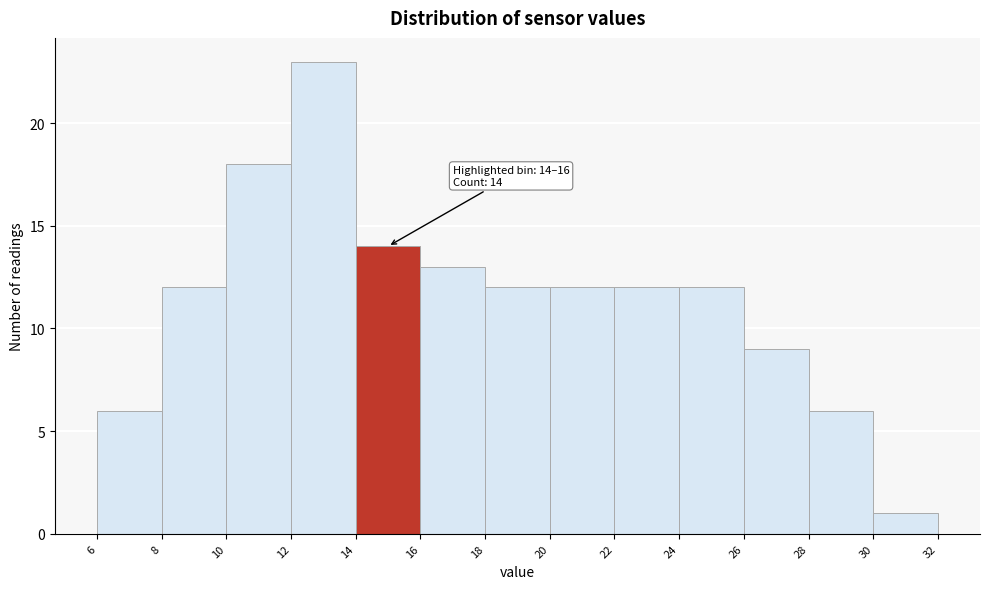

Over which range of the x-axis is the bar tallest?

12 to 14